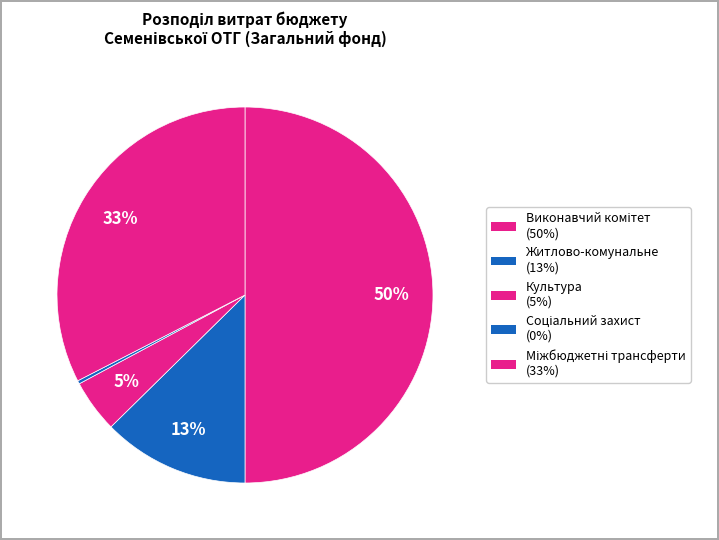

Count the number of slices in the pie.

5